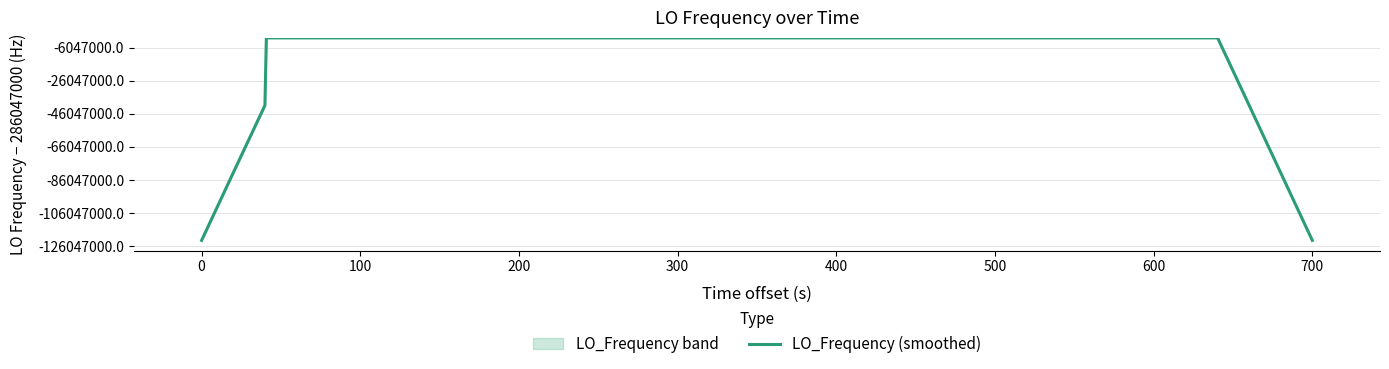

Are the bars grouped side by side (vs. stacked)?

No